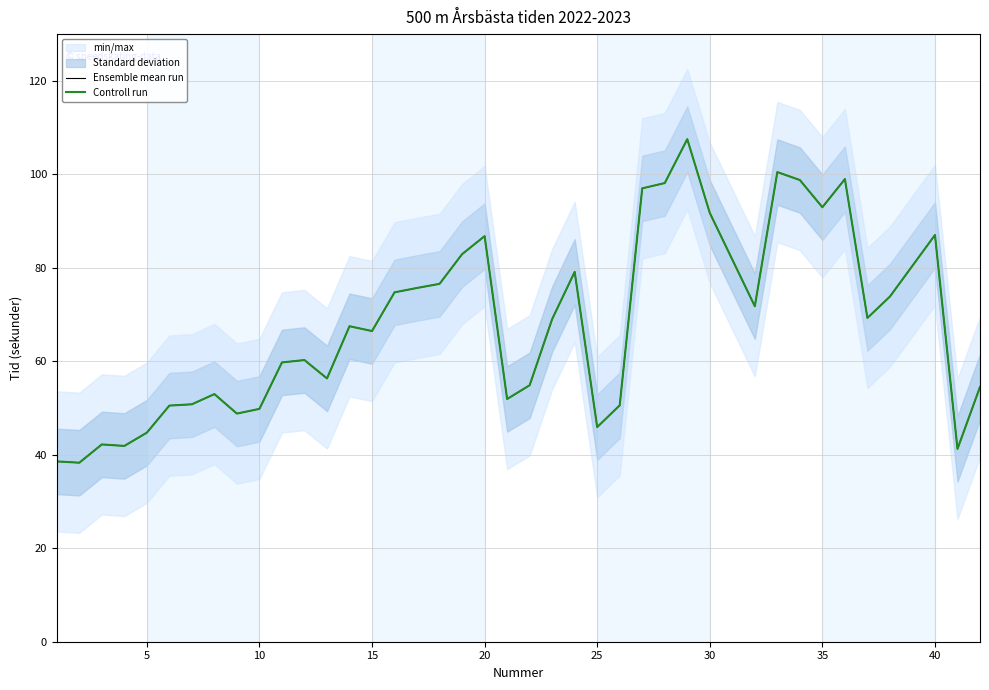

List the series in order of their peak value, highest first.

Ensemble mean run, Controll run